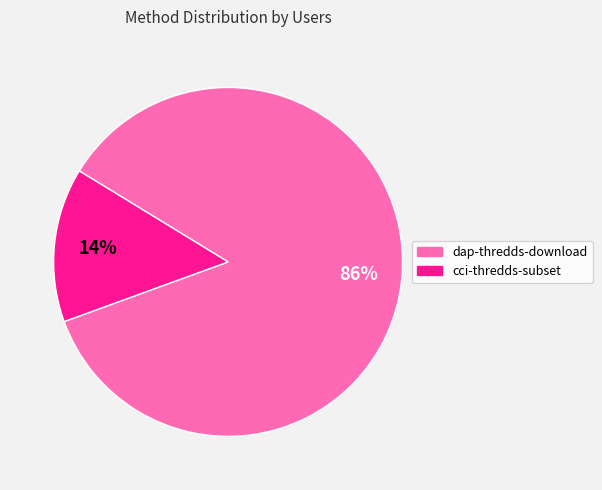

Rank the categories by value from highest to lowest.

dap-thredds-download, cci-thredds-subset